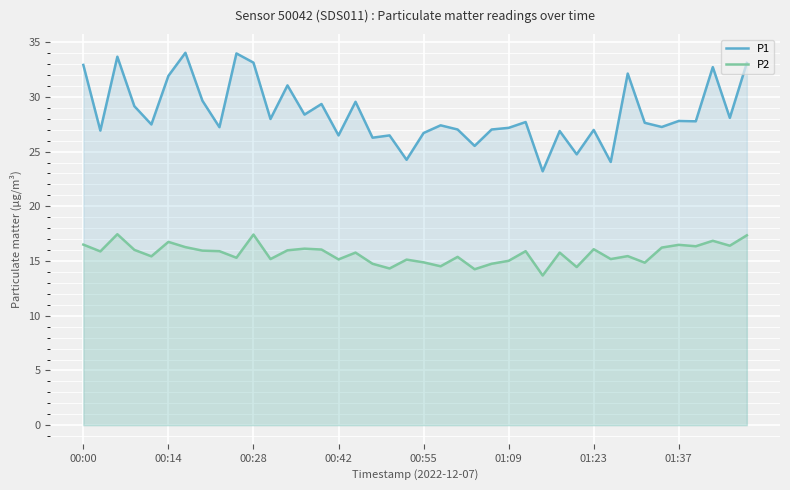

What is the sum of the P2 values at 16 and 28?

31.5